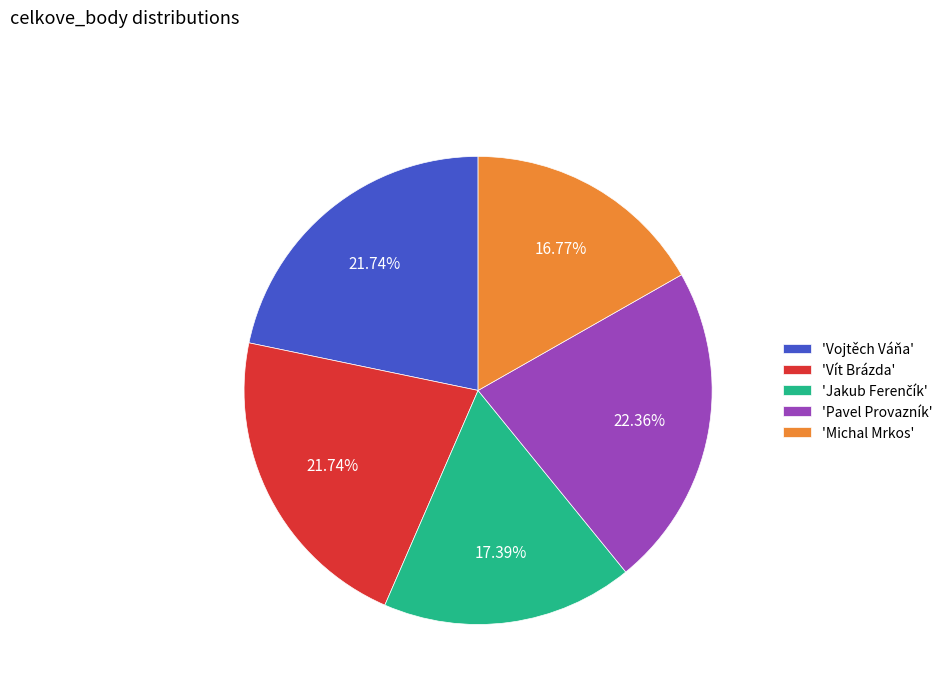

Is 'Vít Brázda' the majority of the pie?

No